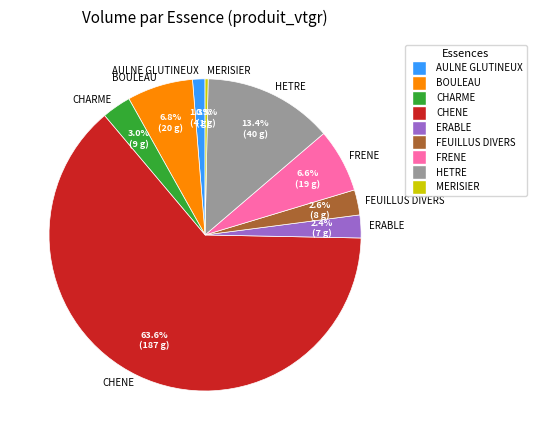

Approximately how many times larger is the value at FRENE compared to CHARME?

2.2